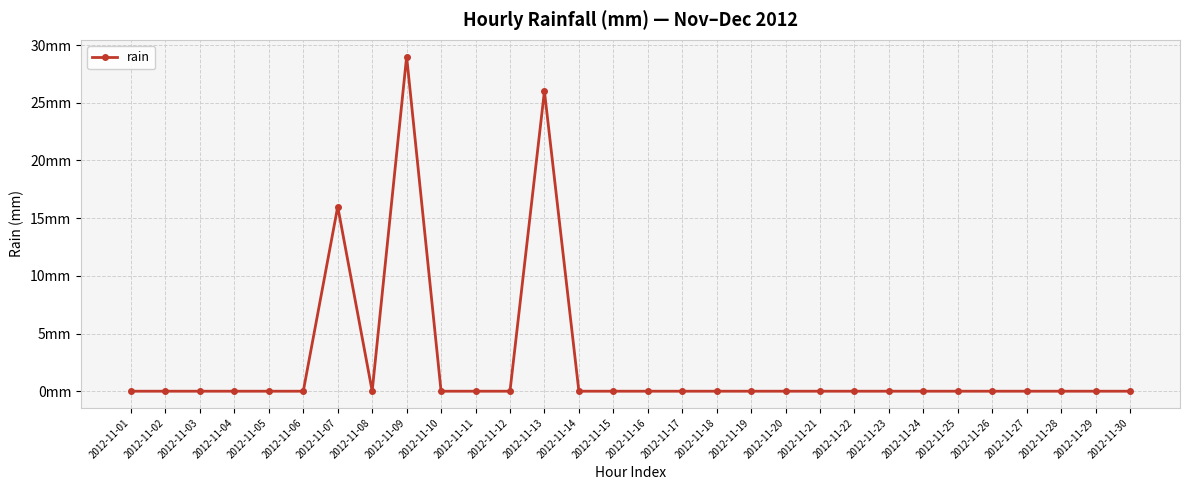

Does the chart have visible grid lines?

Yes